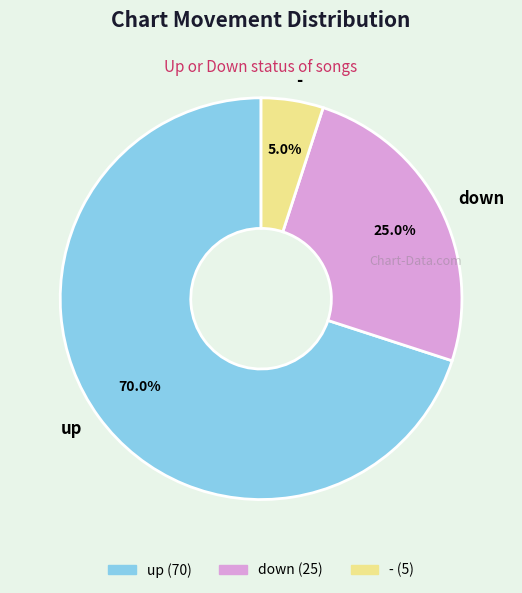

How many slices are in this pie chart?

3